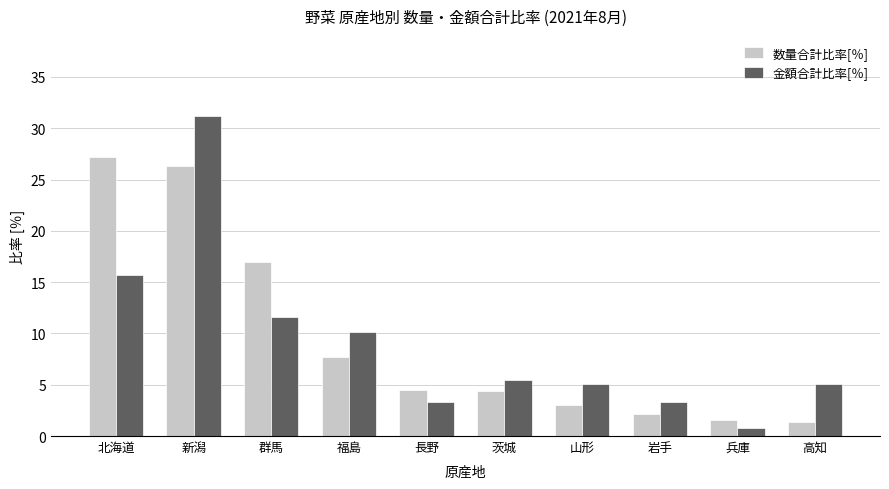

How many groups of bars are there?

10